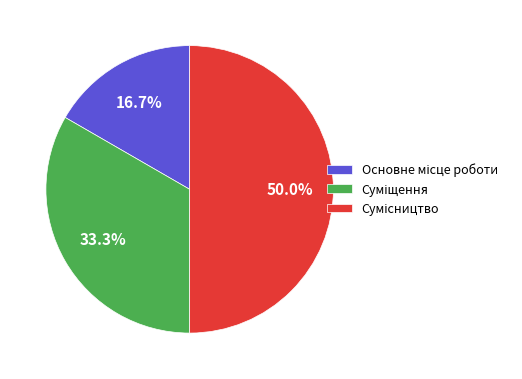

To the nearest percent, what is the difference between the largest and smallest slice percentages?

33%